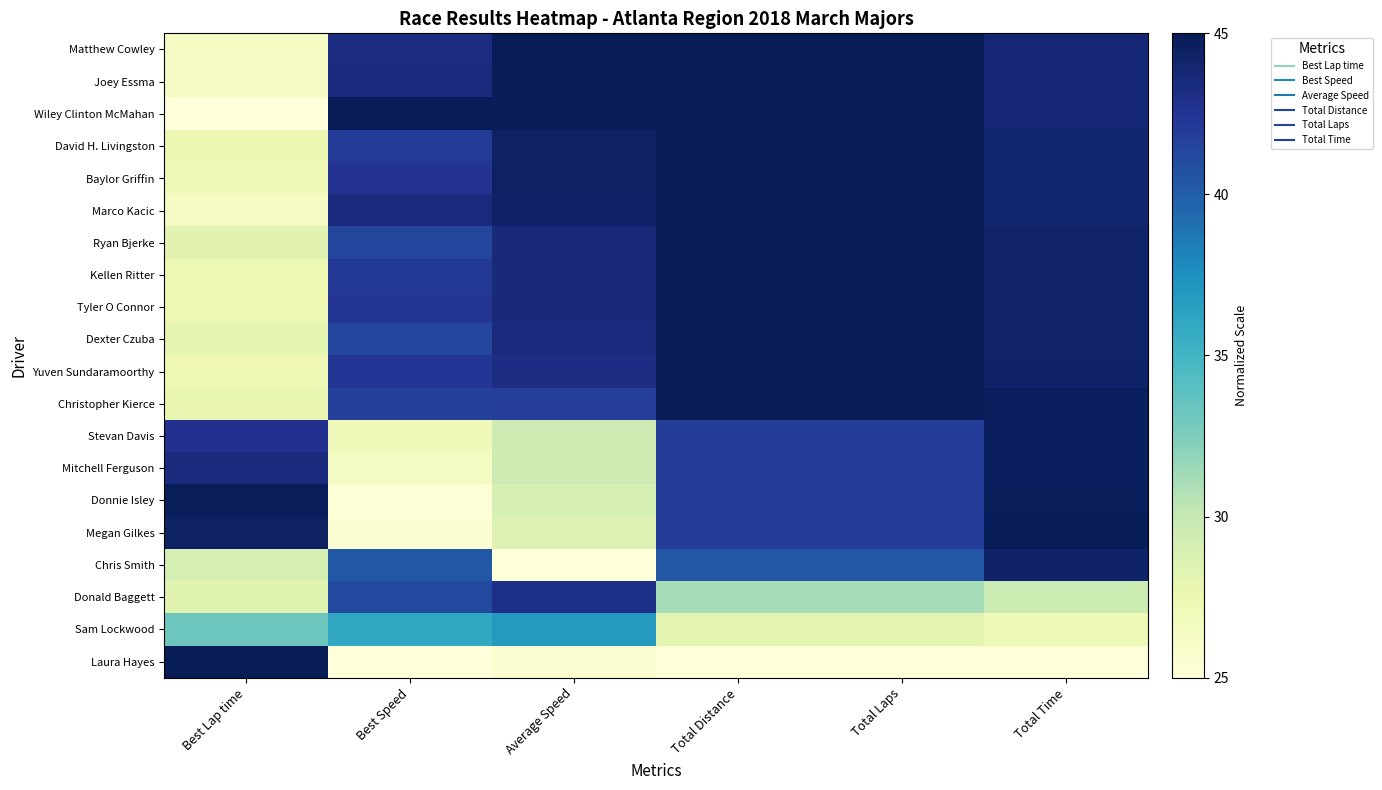

Rank the series at Total Laps from highest to lowest value.

Matthew Cowley, Joey Essma, Wiley Clinton McMahan, David H. Livingston, Baylor Griffin, Marco Kacic, Ryan Bjerke, Kellen Ritter, Tyler O Connor, Dexter Czuba, Yuven Sundaramoorthy, Christopher Kierce, Stevan Davis, Mitchell Ferguson, Donnie Isley, Megan Gilkes, Chris Smith, Donald Baggett, Sam Lockwood, Laura Hayes